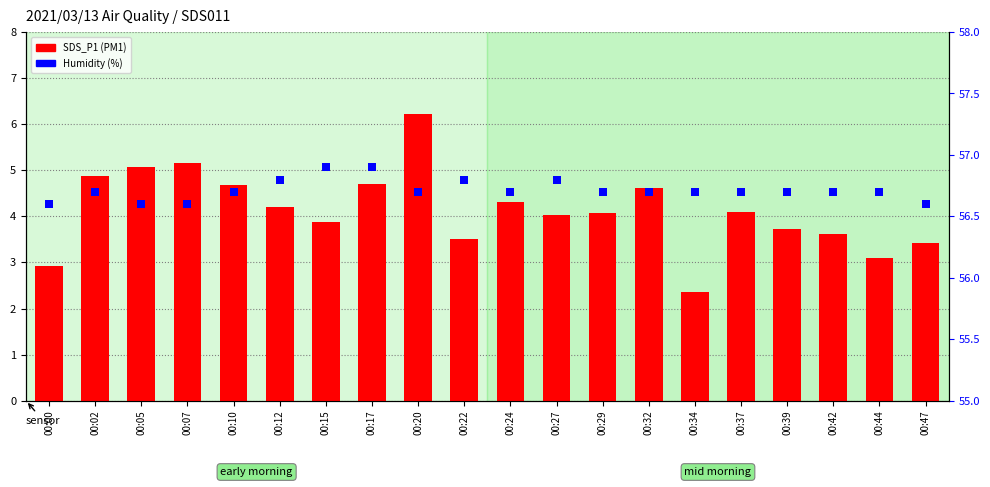

Is the value of Humidity at 00:37 greater than the value of SDS_P1 at 00:10?

Yes